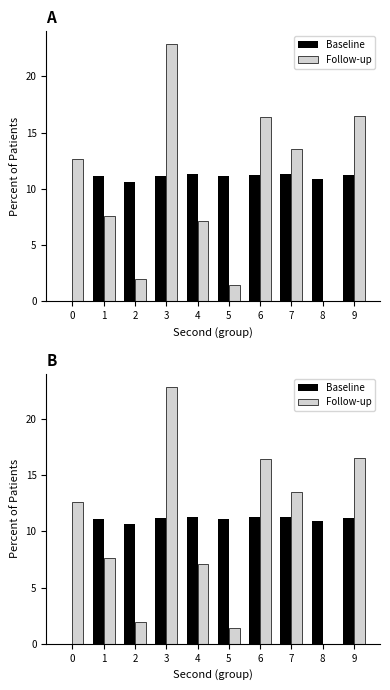

Is the value of Baseline at 7 greater than the value of Follow-up at 8?

Yes